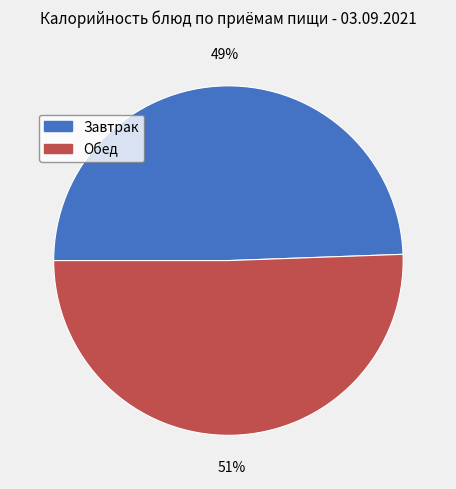

To the nearest percent, what is the average slice percentage?

50%